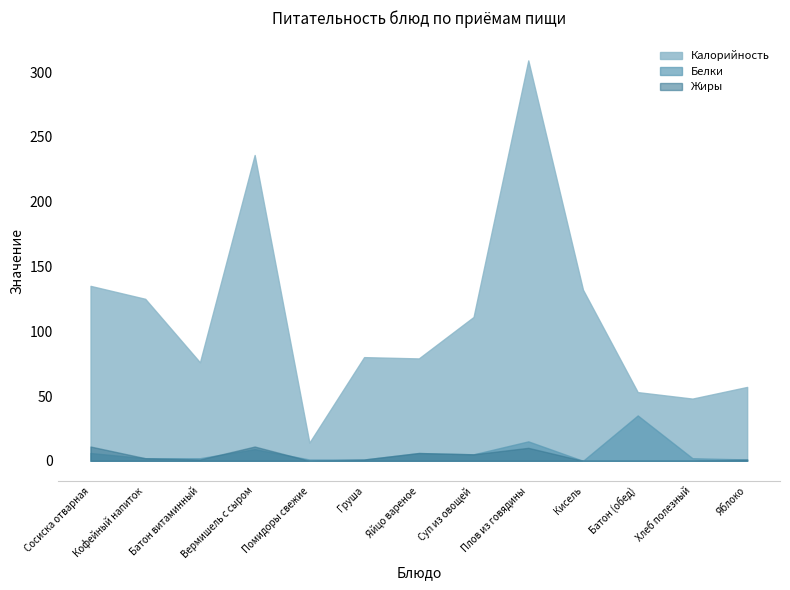

Which series changed the most between Яйцо вареное and Кисель?

Калорийность